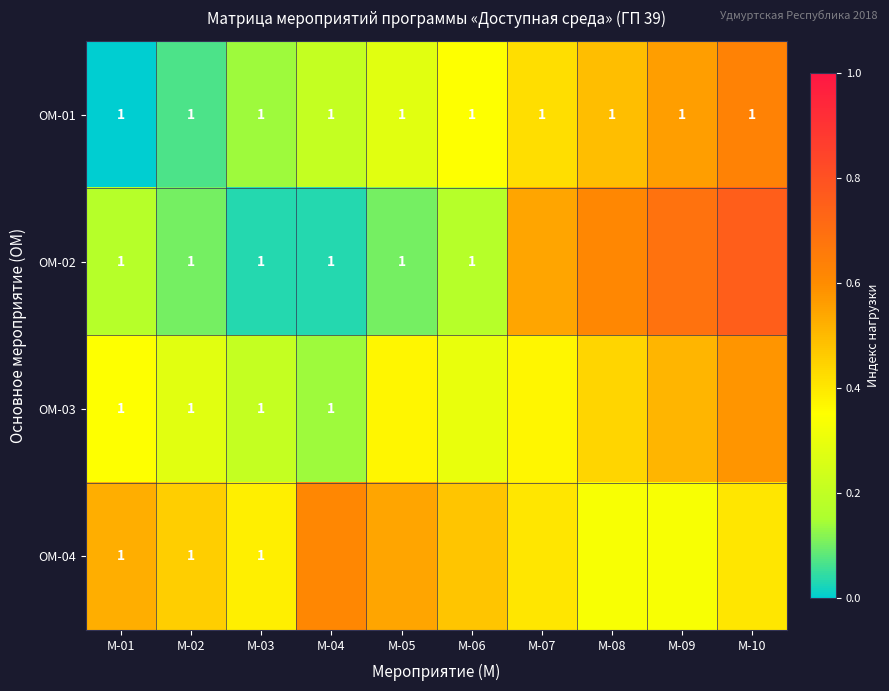

What is the difference between the ОМ-04 values at М-09 and М-07?

0.1